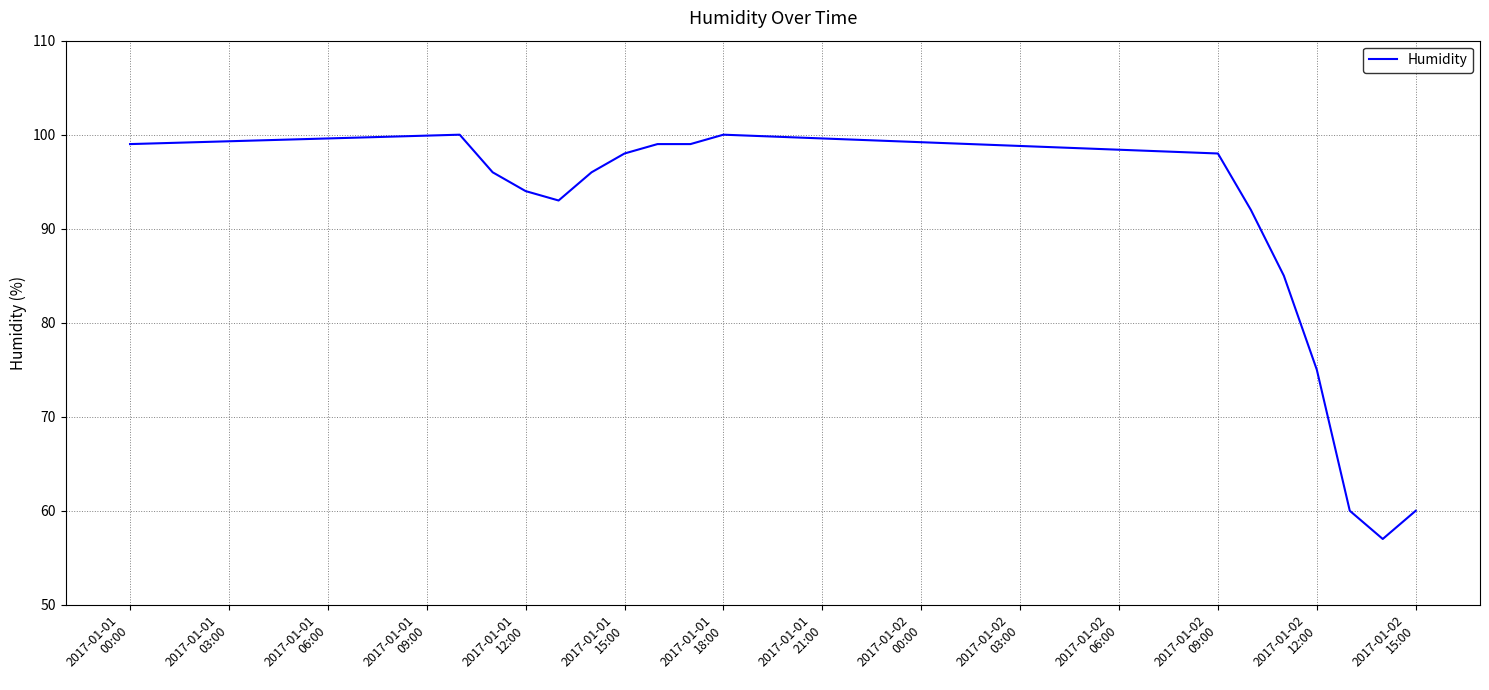

What is the smallest value displayed?

57